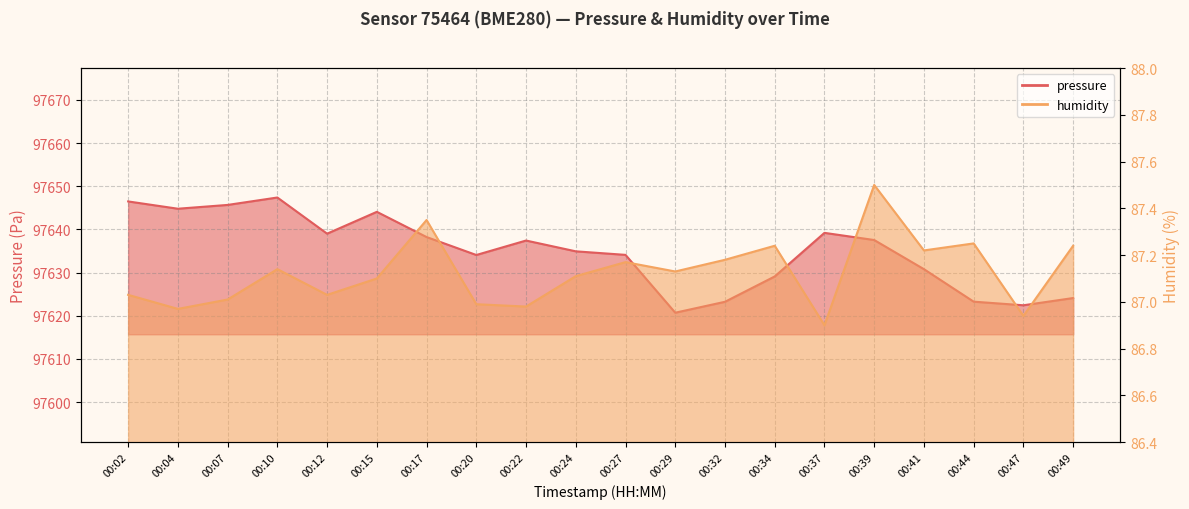

Is it true that pressure equals 97644.1 at 00:15?

True